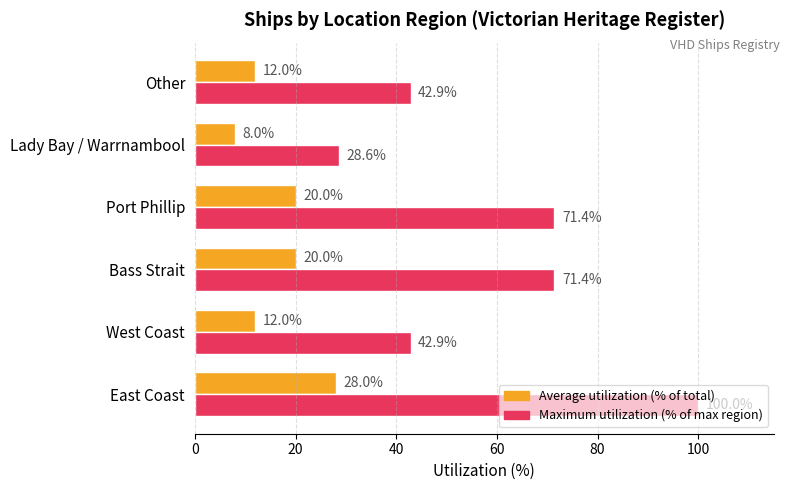

What are all the series names shown in the legend?

Average utilization (% of total), Maximum utilization (% of max region)